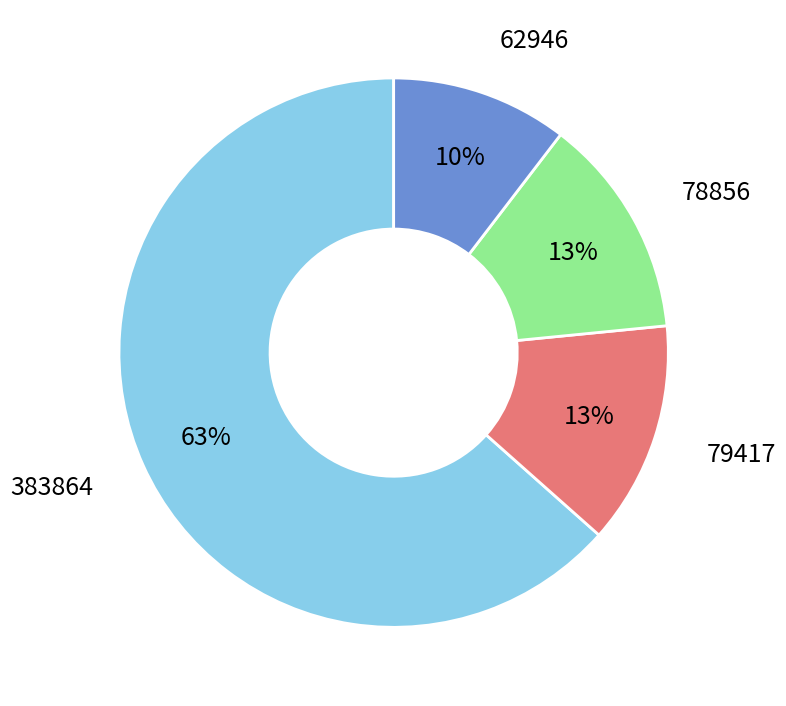

To the nearest percent, what is the average slice percentage?

25%